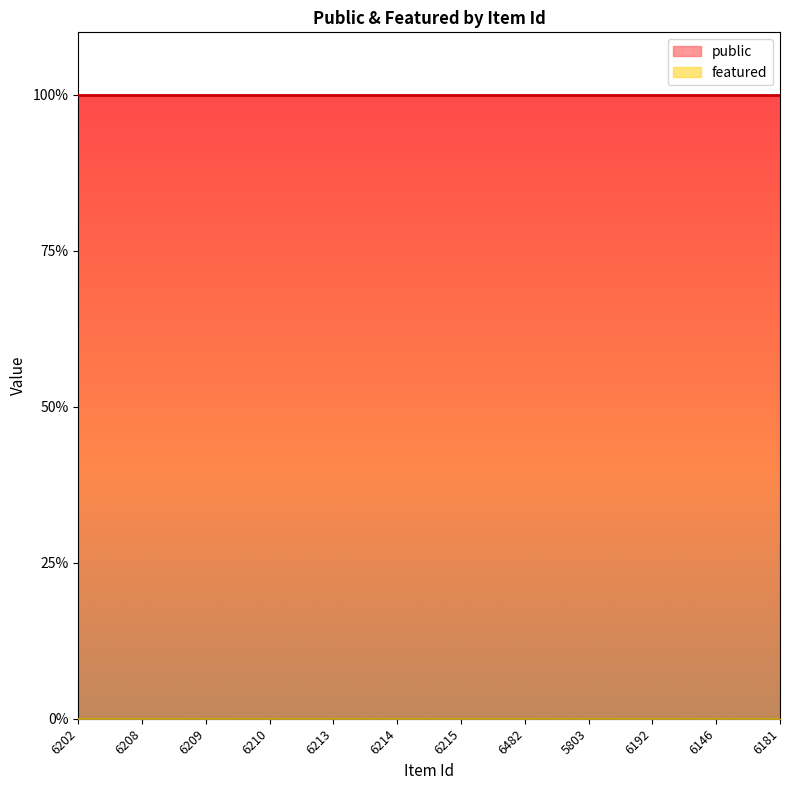

What is the label of the 2nd point from the right?

6146